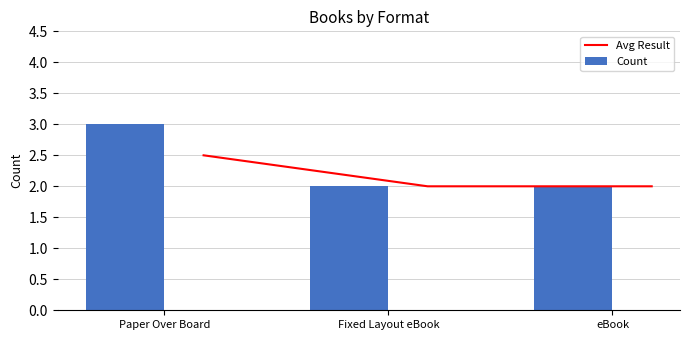

The value of Count at eBook is 3. True or false?

False